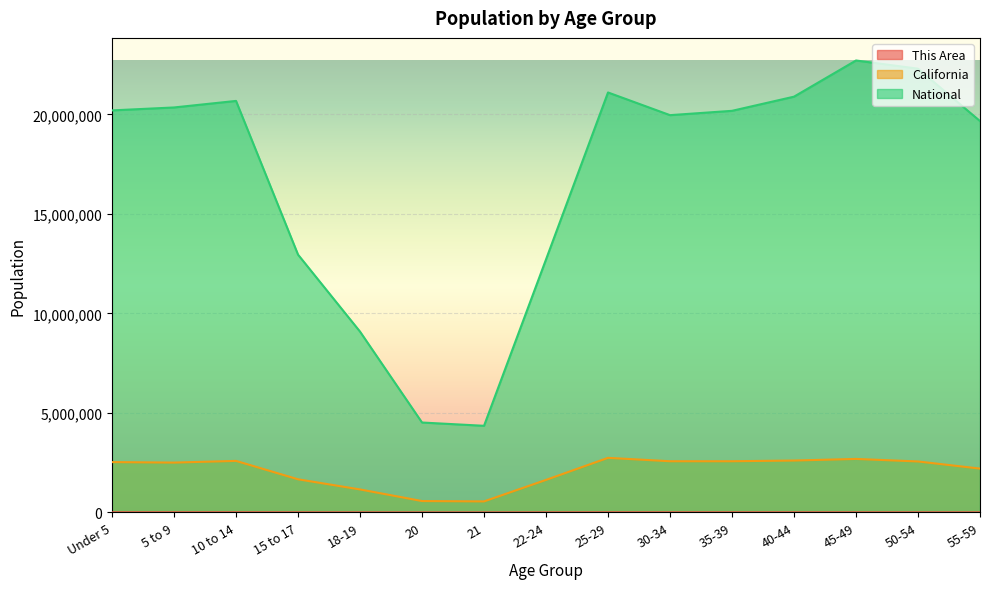

What is the total value across all series at 15 to 17?

14625280